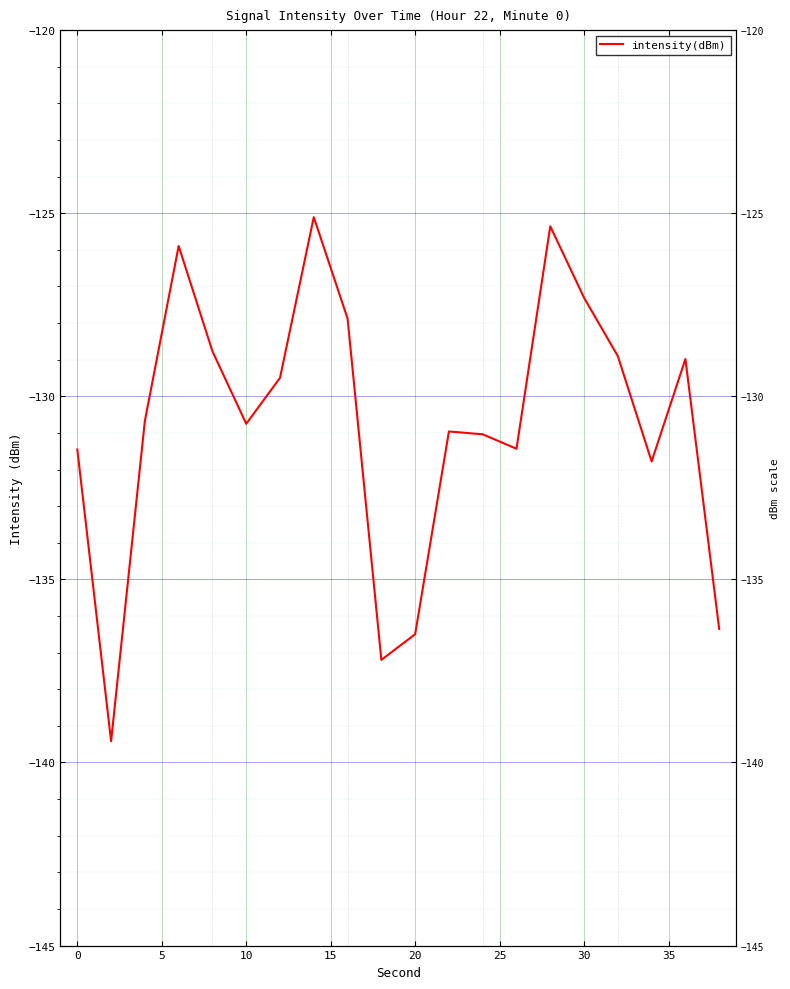

What is the difference between the maximum and minimum values?

14.3